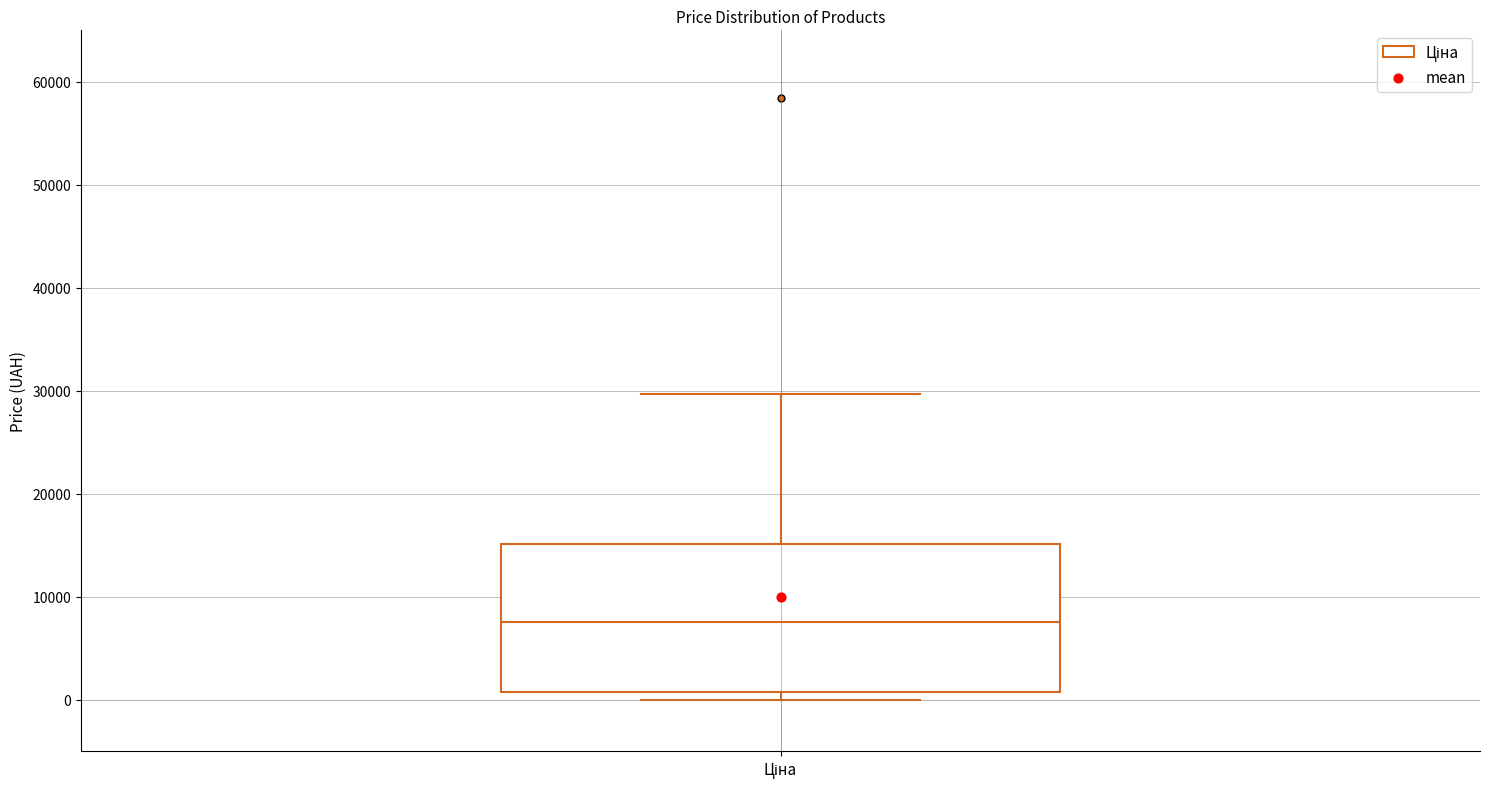

Read this box plot against the y-axis: the position of the median line, the range covered by the box, and the ends of both whiskers. The values are not printed on the chart, so give them approximately, as read against the axis.

median 8000, box 1000 to 15000, whiskers 0 to 30000